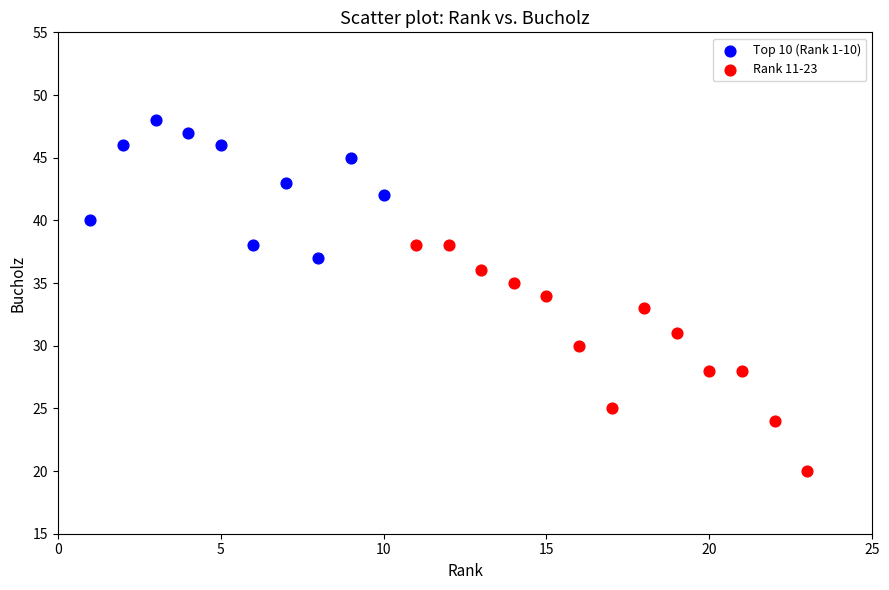

Which series reaches the minimum Y coordinate?

Rank 11-23